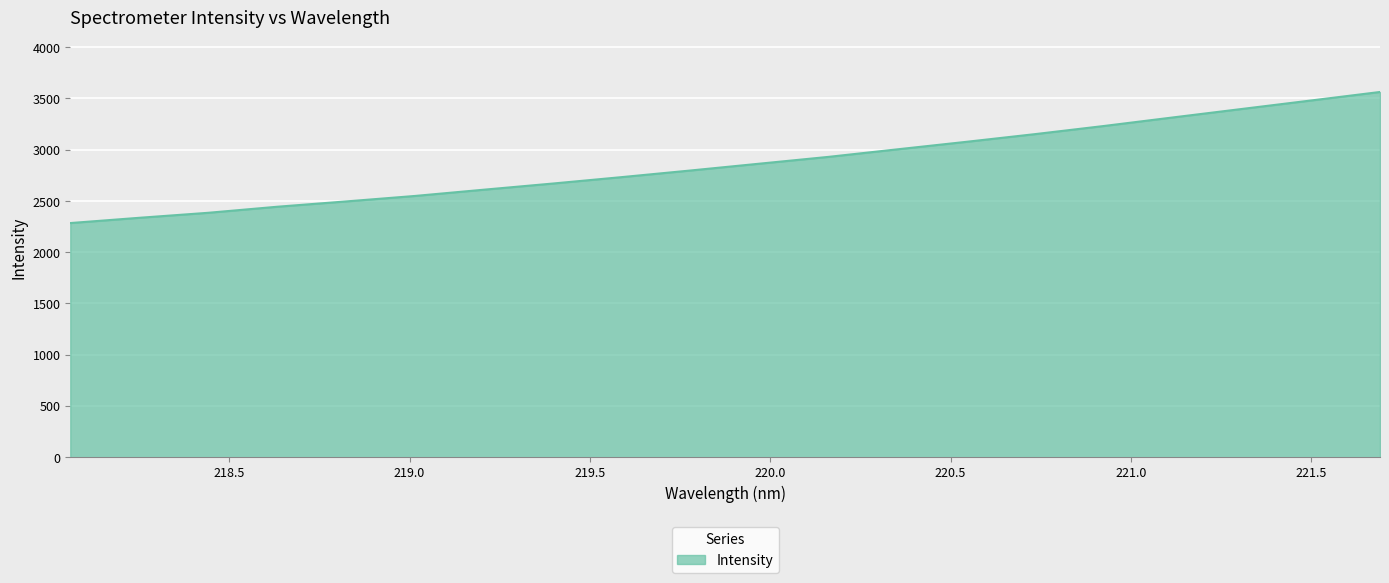

What is the minimum value shown in the chart?

2283.1